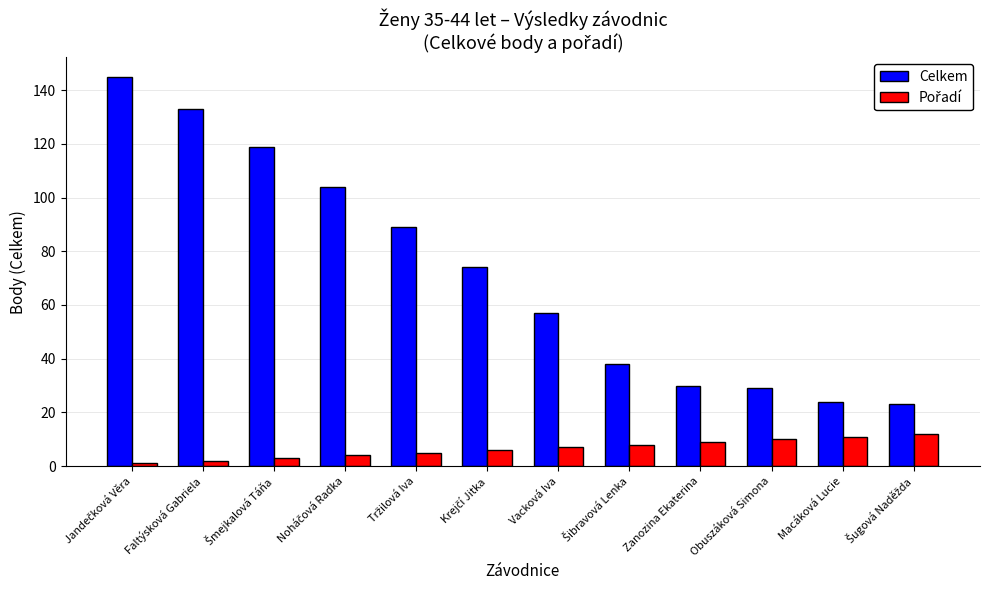

True or false: Celkem has a value of 42 at Zanozina Ekaterina.

False